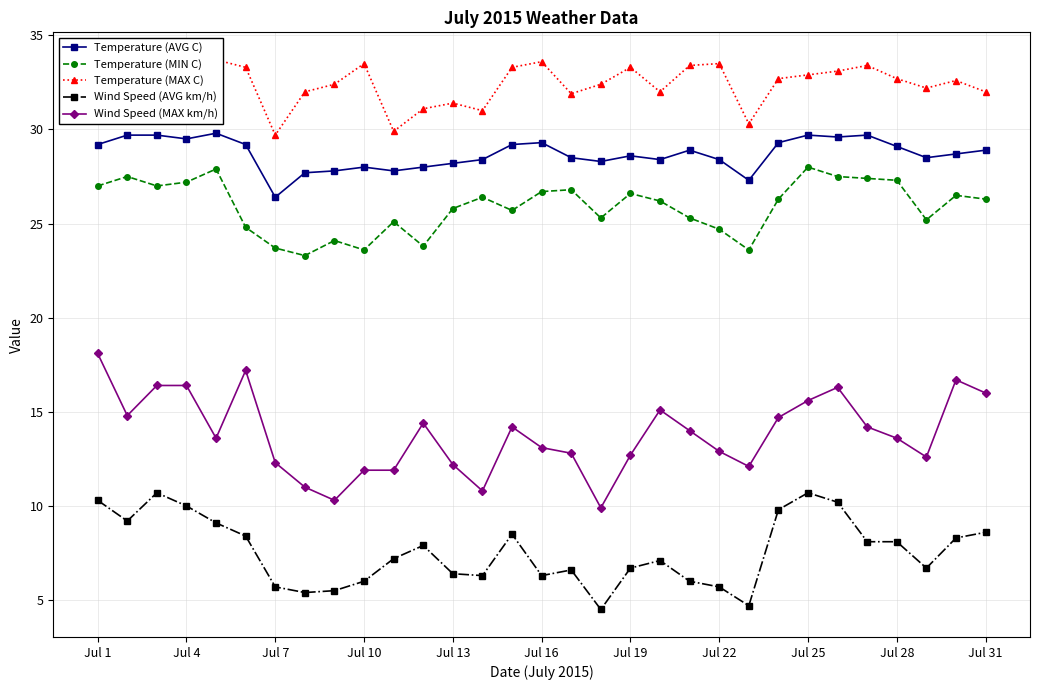

What is the lowest value of the Wind Speed (AVG km/h) series?

4.5